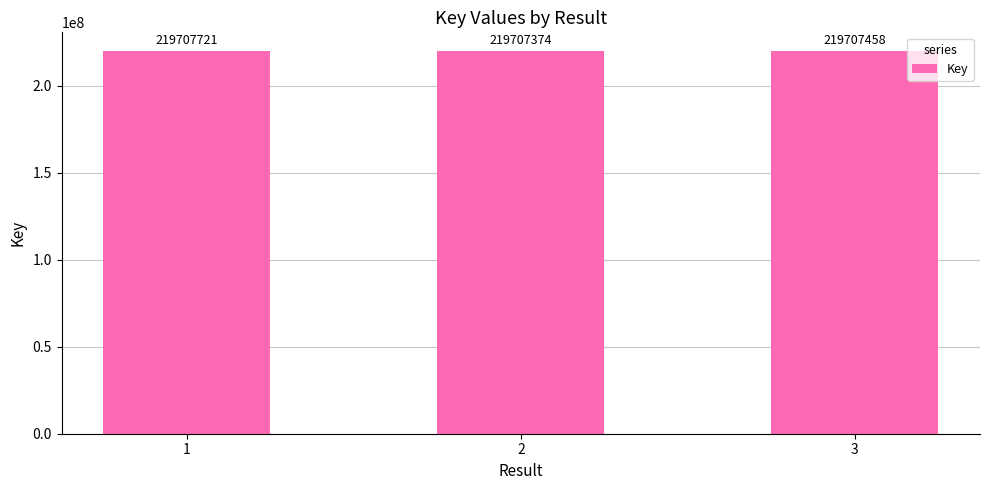

How many categories are shown in the chart?

3